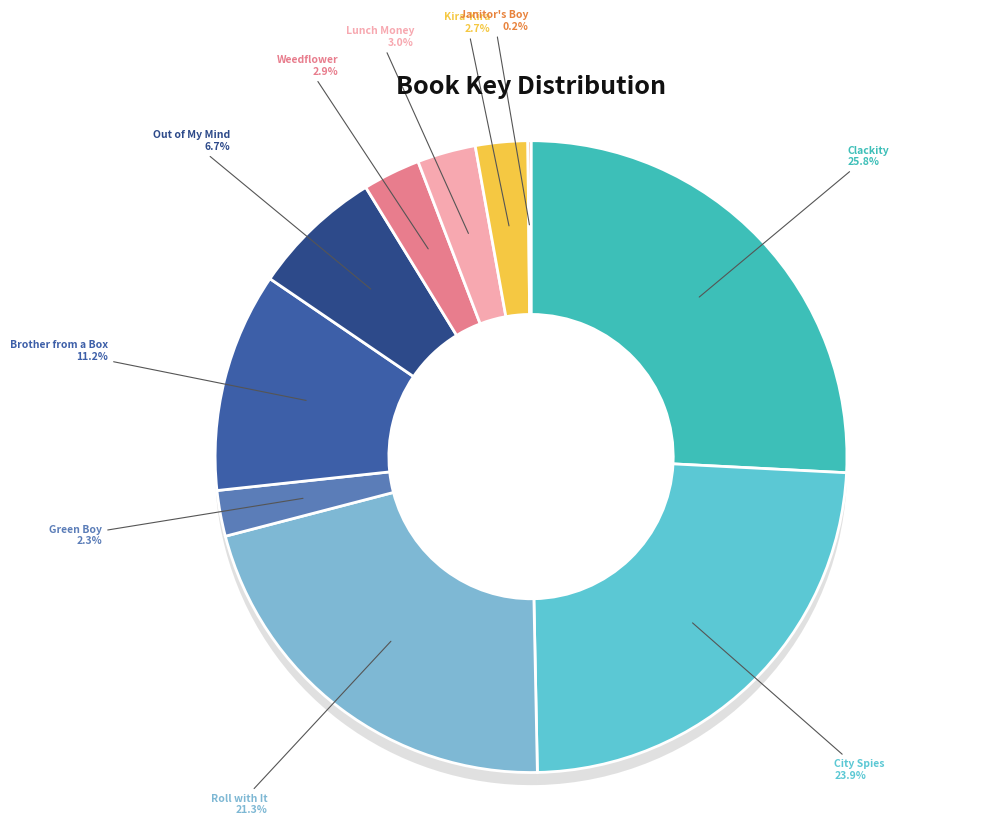

To the nearest percent, what portion does Brother from a Box represent?

11%